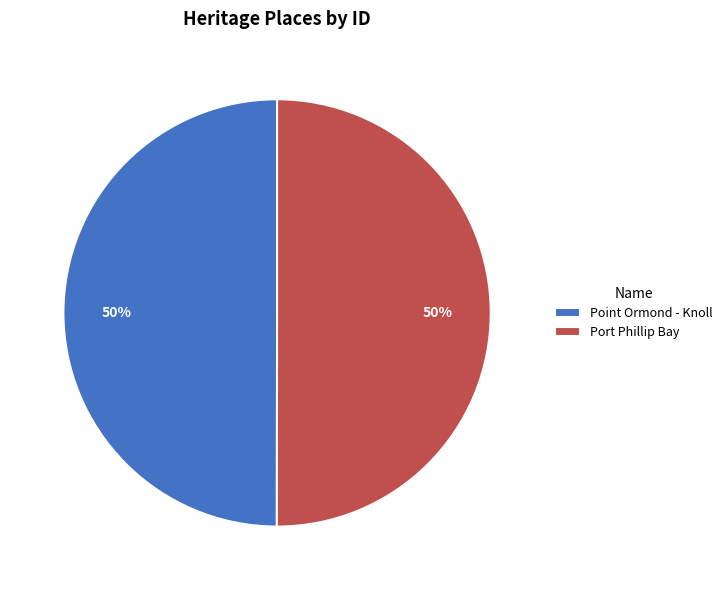

The Point Ormond - Knoll slice represents 50% of the pie. True or false?

True